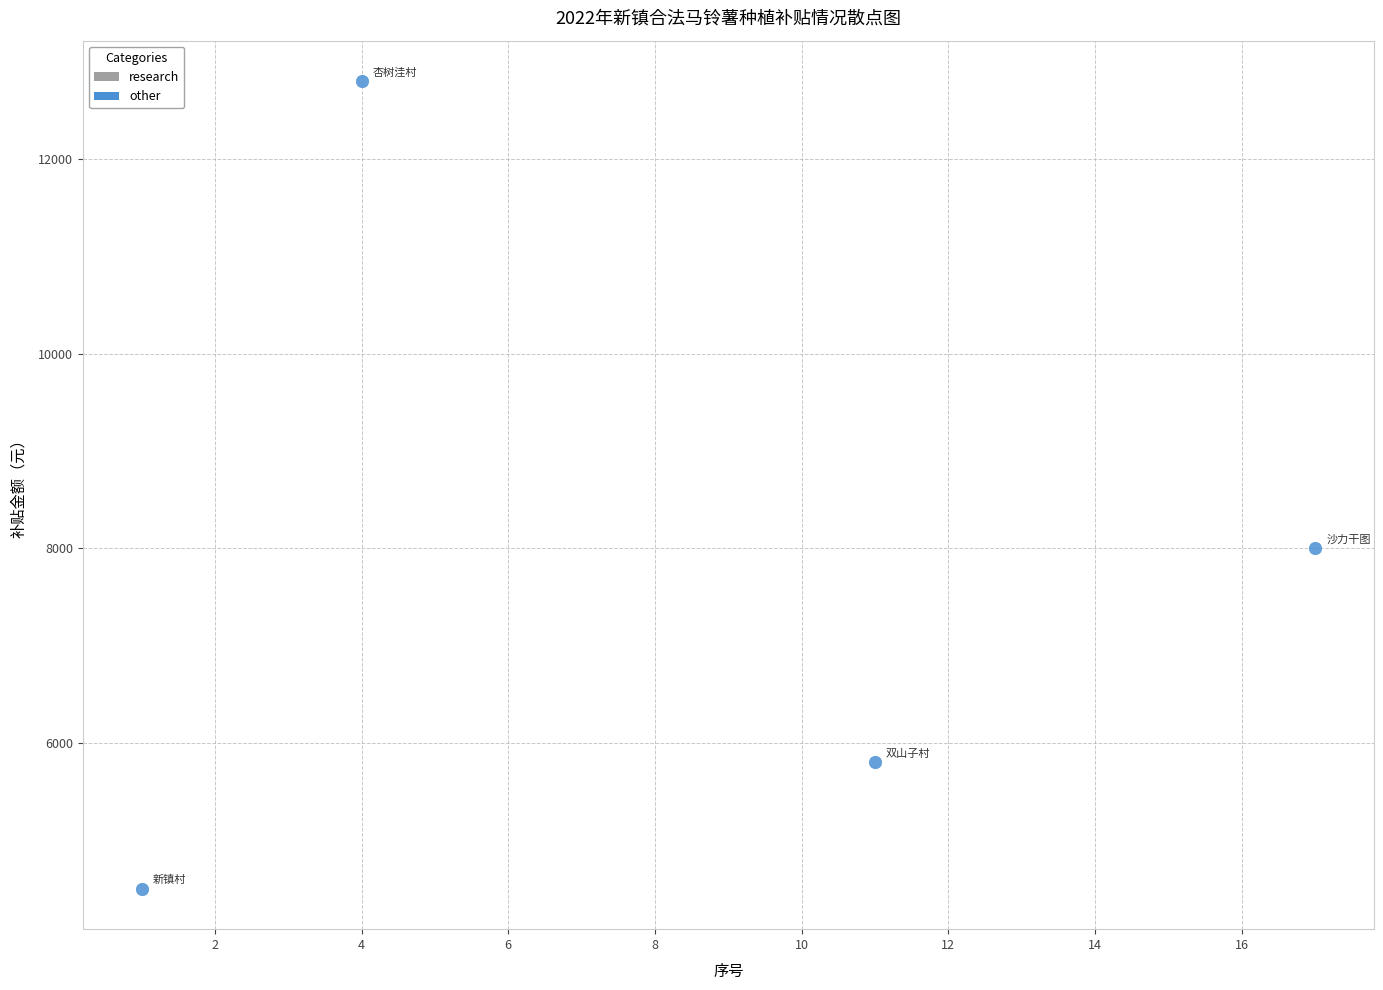

What is the range of X values (max minus min)?

16